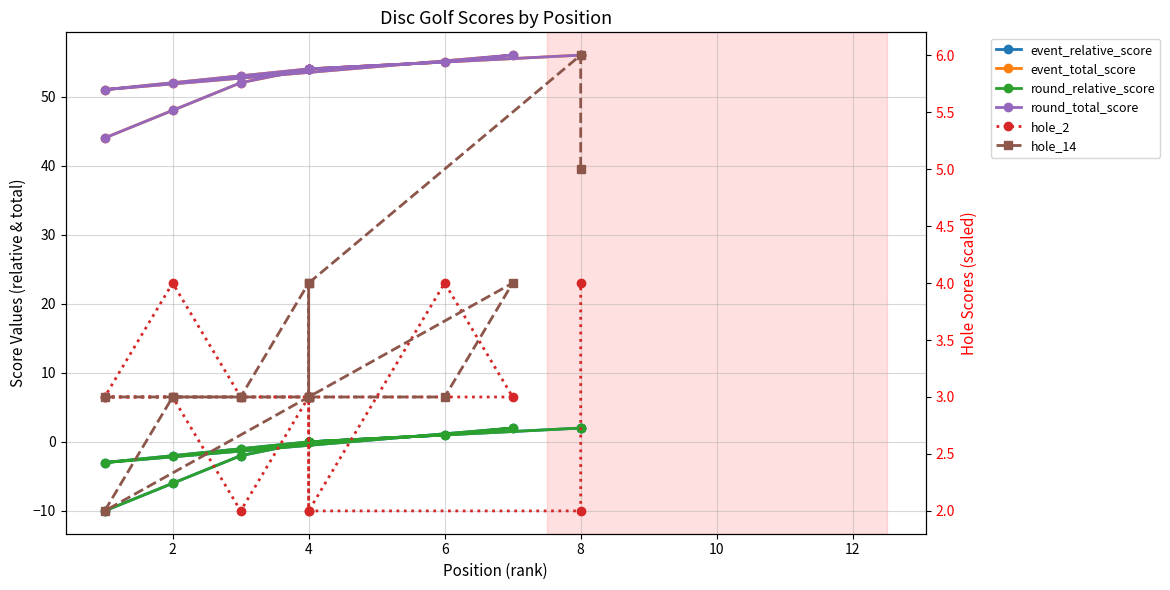

How many lines are shown in the chart?

6